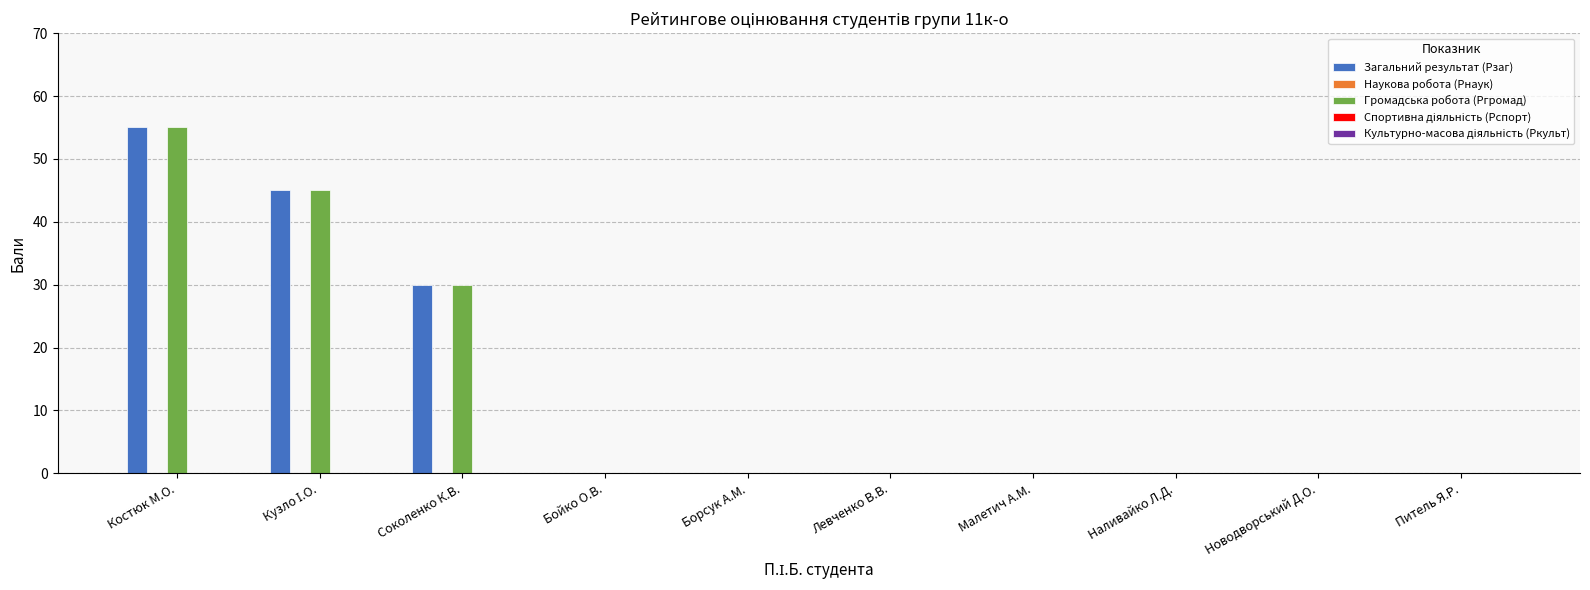

At which category is the sum across all series the highest?

Костюк М.О.